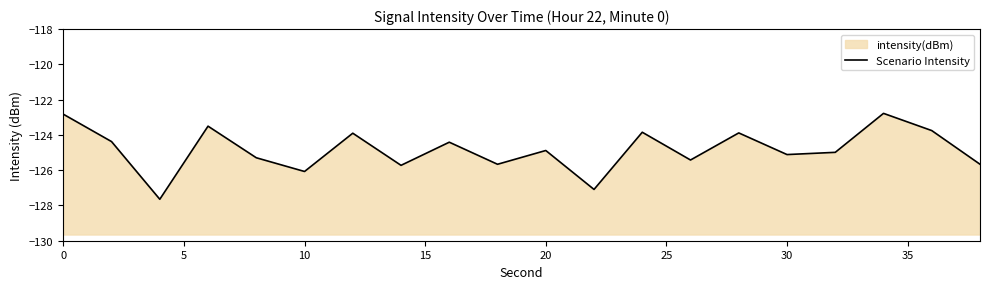

What is the difference between the maximum and minimum values?

4.9